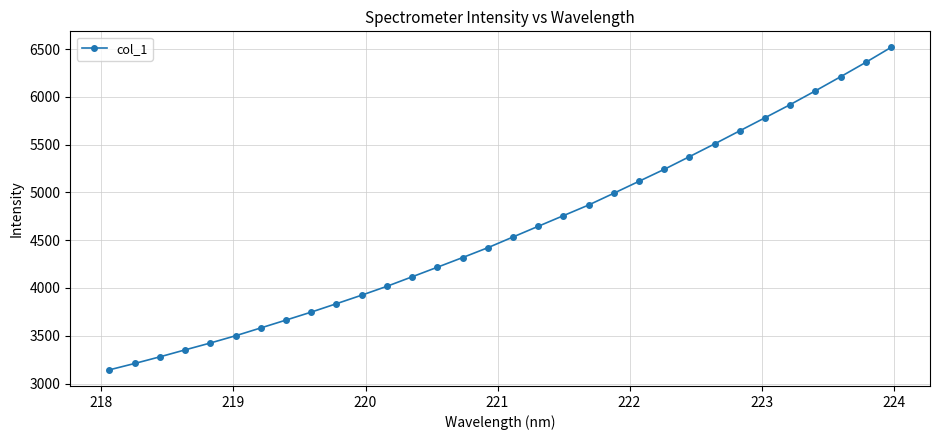

How many lines are shown in the chart?

1